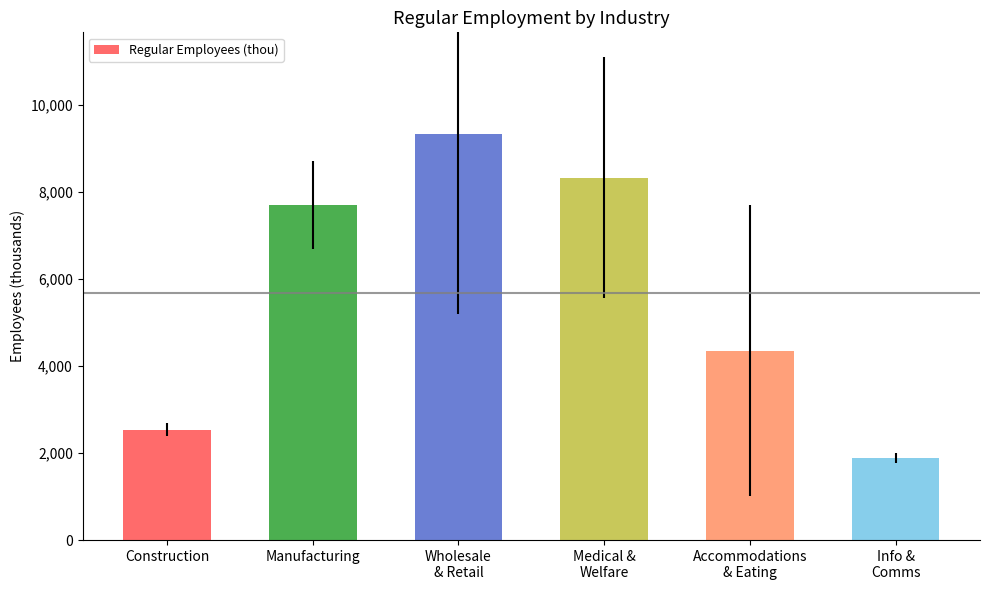

At which label is the value closest to 5602?

Accommodations
& Eating